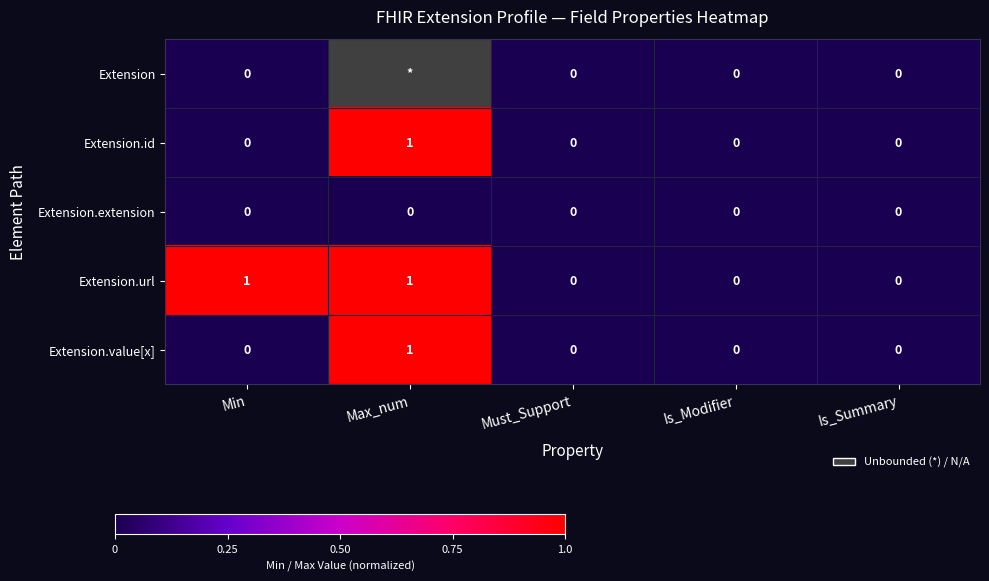

Which series changed the most between Min and Is_Modifier?

Extension.url